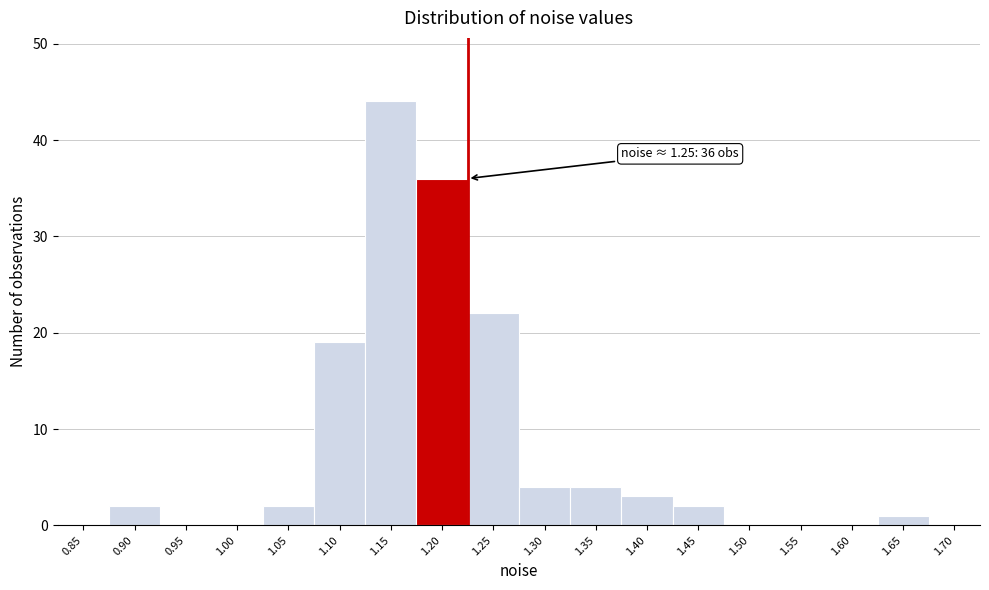

Reading left to right, list all the values displayed in this chart.

0.85=0	0.90=2	0.95=0	1.00=0	1.05=2	1.10=19	1.15=44	1.20=36	1.25=22	1.30=4	1.35=4	1.40=3	1.45=2	1.50=0	1.55=0	1.60=0	1.65=1	1.70=0